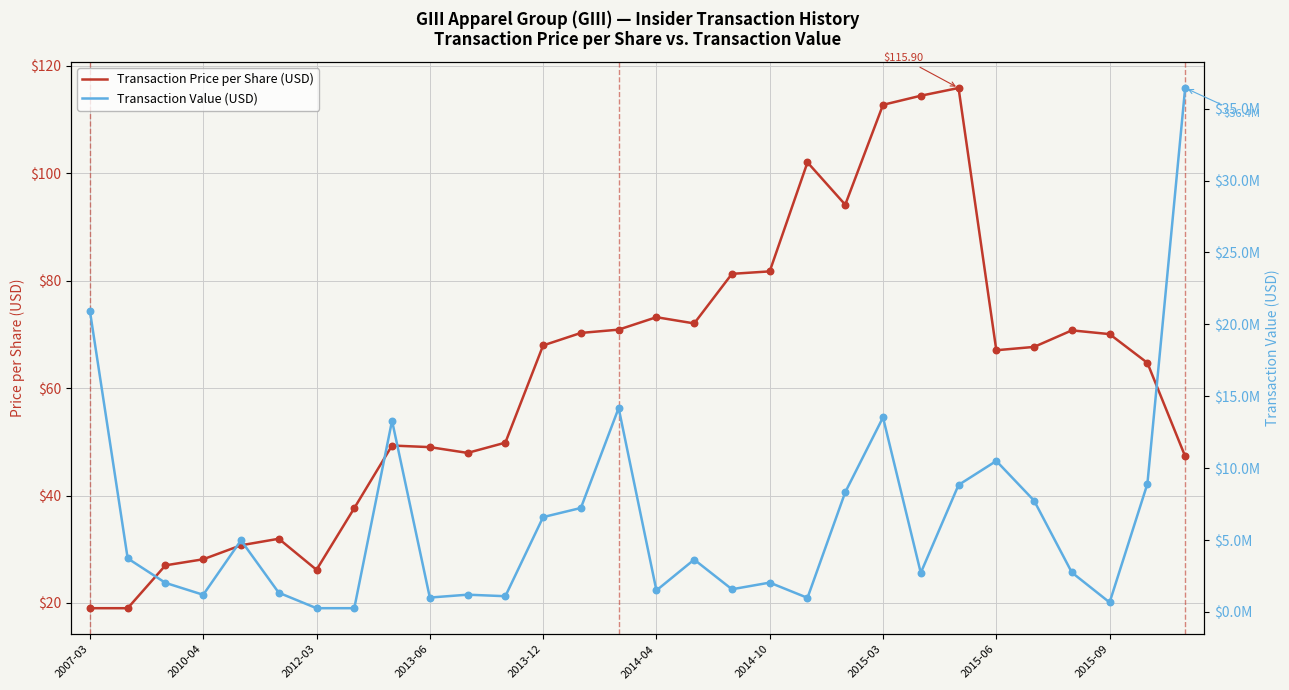

What is the total value across all series at 2013-12?

6598080.0